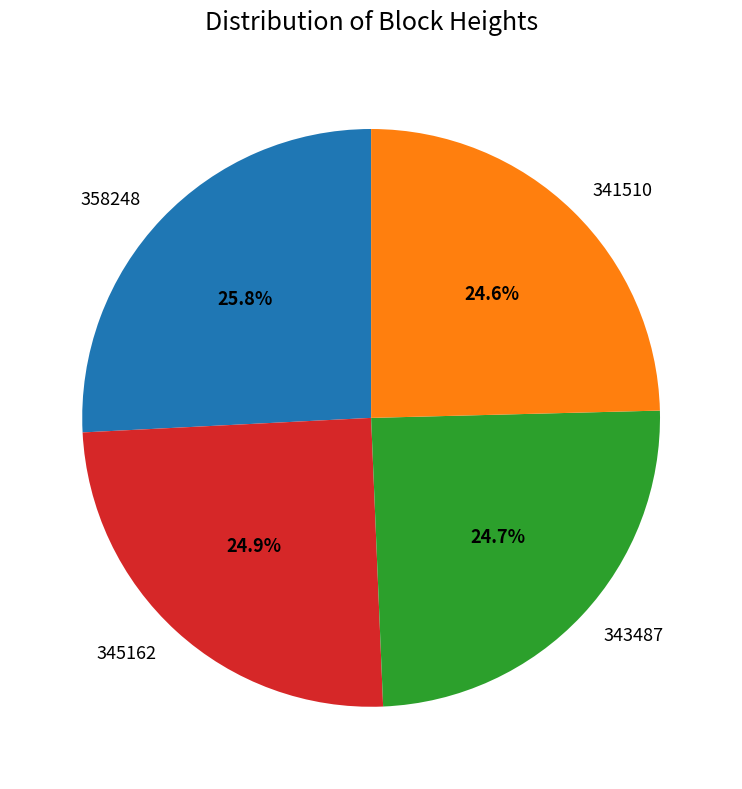

The 345162 slice represents 25% of the pie. True or false?

True